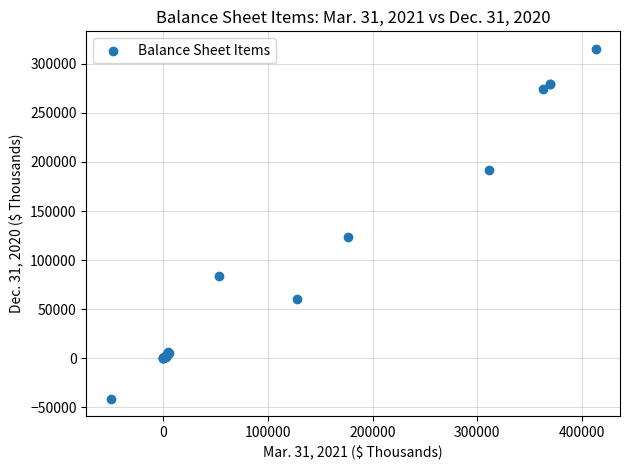

What Y value in the scatter plot is closest to 137123?

124057